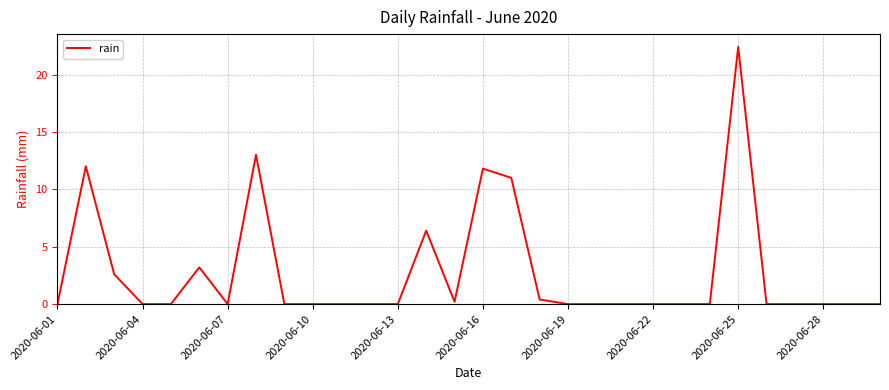

What is the greatest value displayed?

22.4